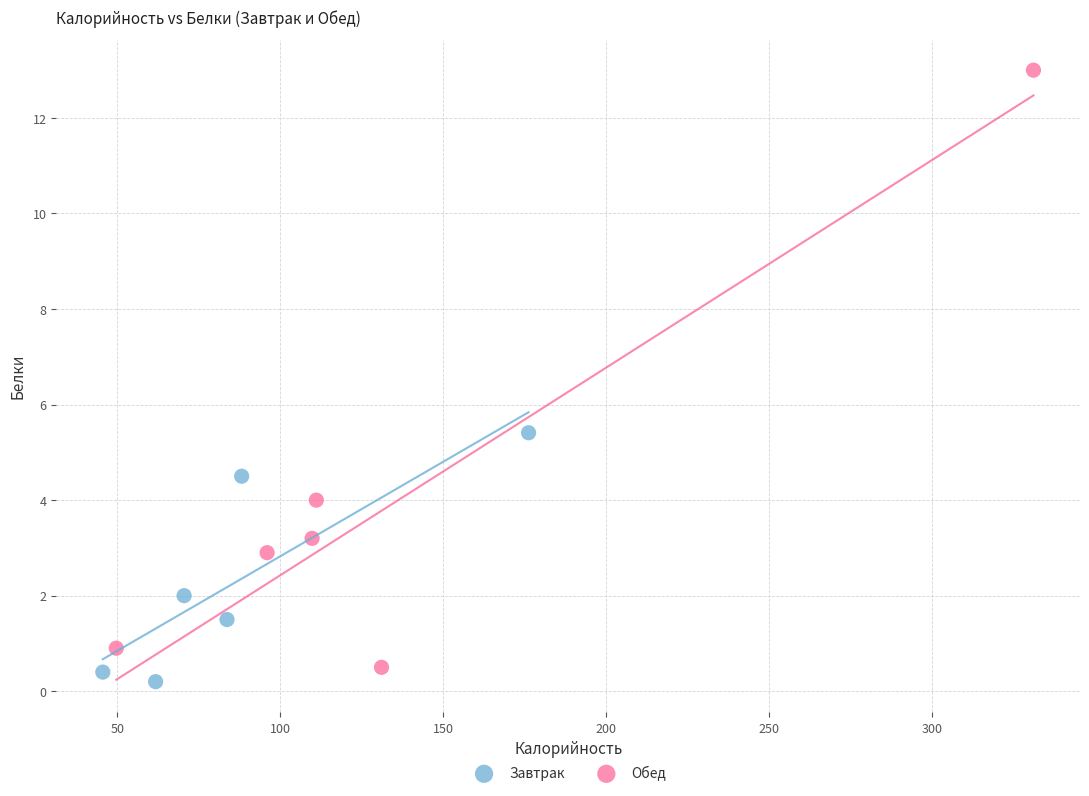

Which series contains the highest Y value?

Обед